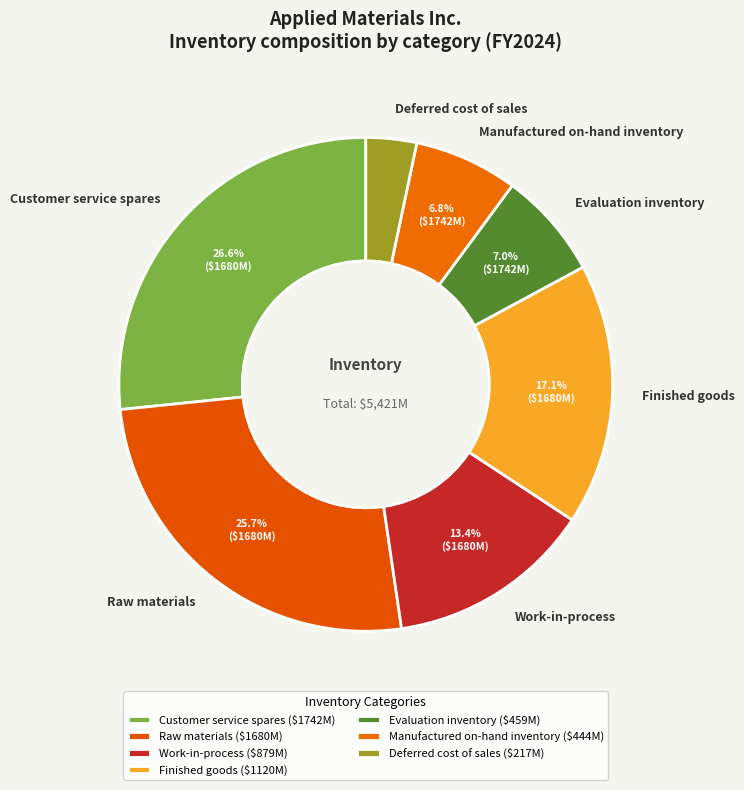

Between Work-in-process and Raw materials, which is larger?

Raw materials